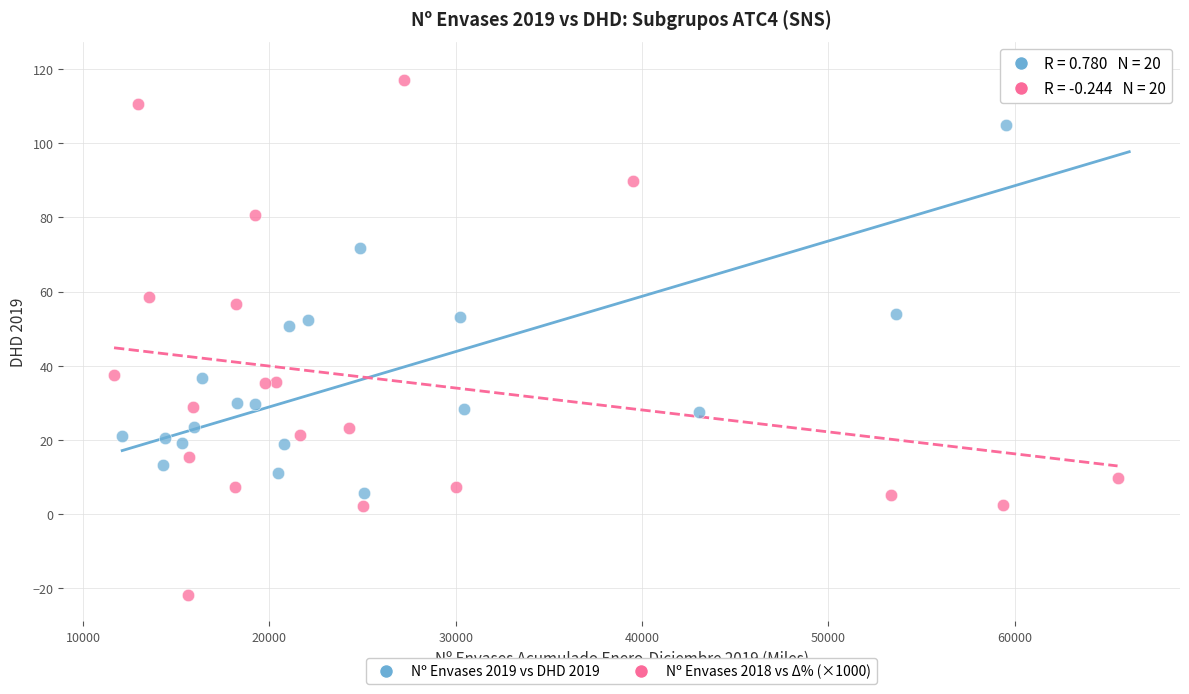

Which series contains the highest Y value?

Nº Envases 2019 vs DHD 2019